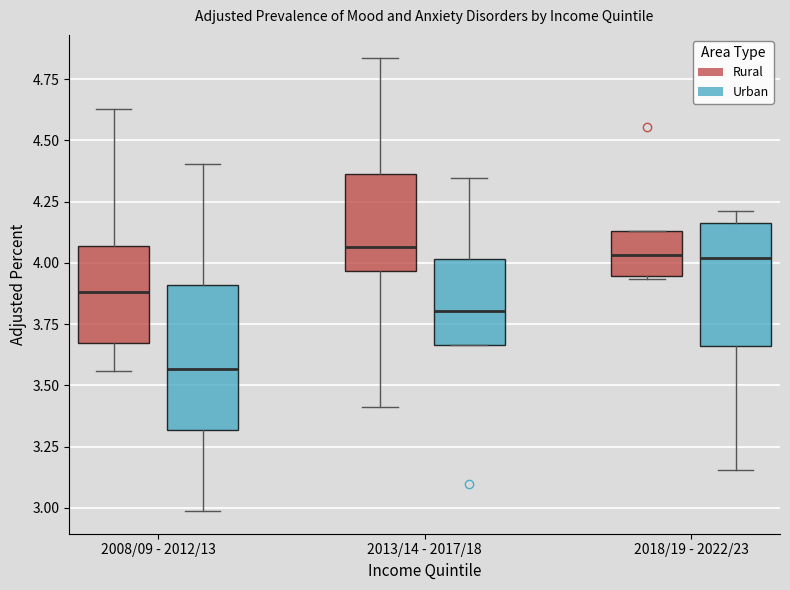

Reading left to right, transcribe this box plot: for each box, give where its median line is, the range the box spans, and where its two whiskers end, as read against the y-axis. The values are not printed on the chart, so give them approximately, as read against the axis.

2008/09 - 2012/13 (Rural): median 3.90, box 3.65 to 4.05, whiskers 3.55 to 4.65
2008/09 - 2012/13 (Urban): median 3.55, box 3.30 to 3.90, whiskers 3.00 to 4.40
2013/14 - 2017/18 (Rural): median 4.05, box 3.95 to 4.35, whiskers 3.40 to 4.85
2013/14 - 2017/18 (Urban): median 3.80, box 3.65 to 4.00, whiskers 3.65 to 4.35
2018/19 - 2022/23 (Rural): median 4.05, box 3.95 to 4.15, whiskers 3.95 to 4.15
2018/19 - 2022/23 (Urban): median 4.00, box 3.65 to 4.15, whiskers 3.15 to 4.20